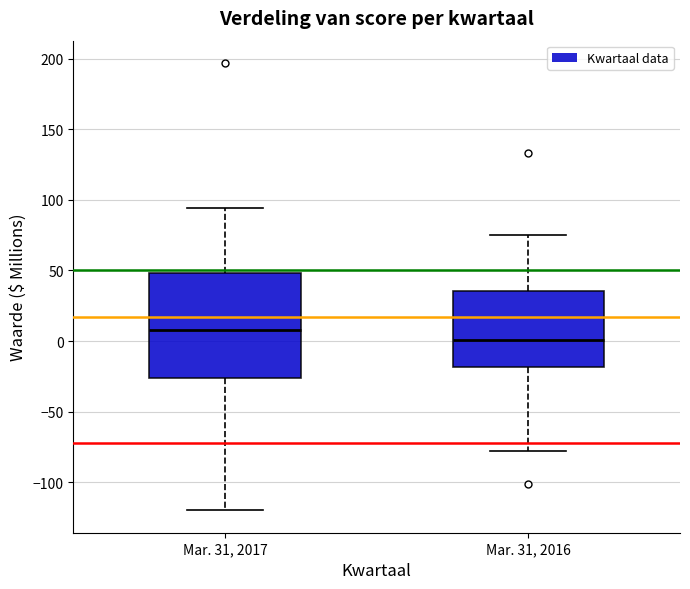

Which box's median line is the highest?

Mar. 31, 2017